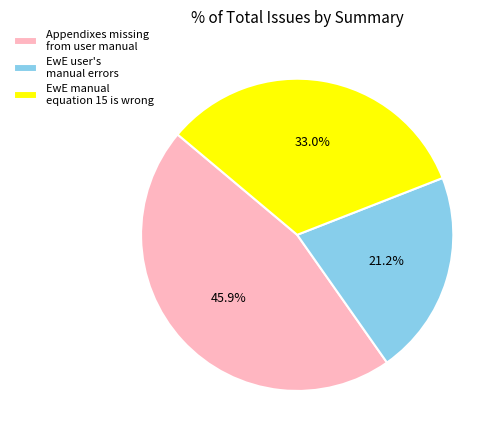

What is the largest slice in the pie chart?

Appendixes missing from user manual